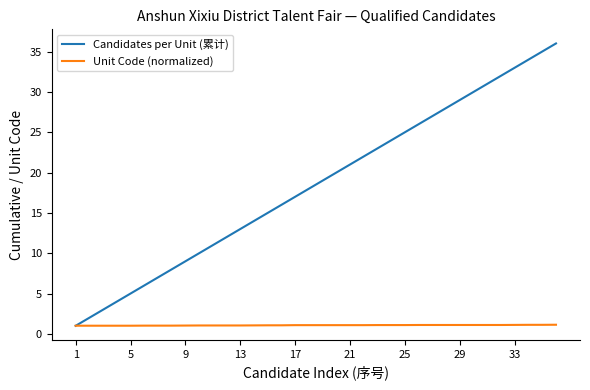

What is the minimum value for Unit Code (normalized)?

1.0